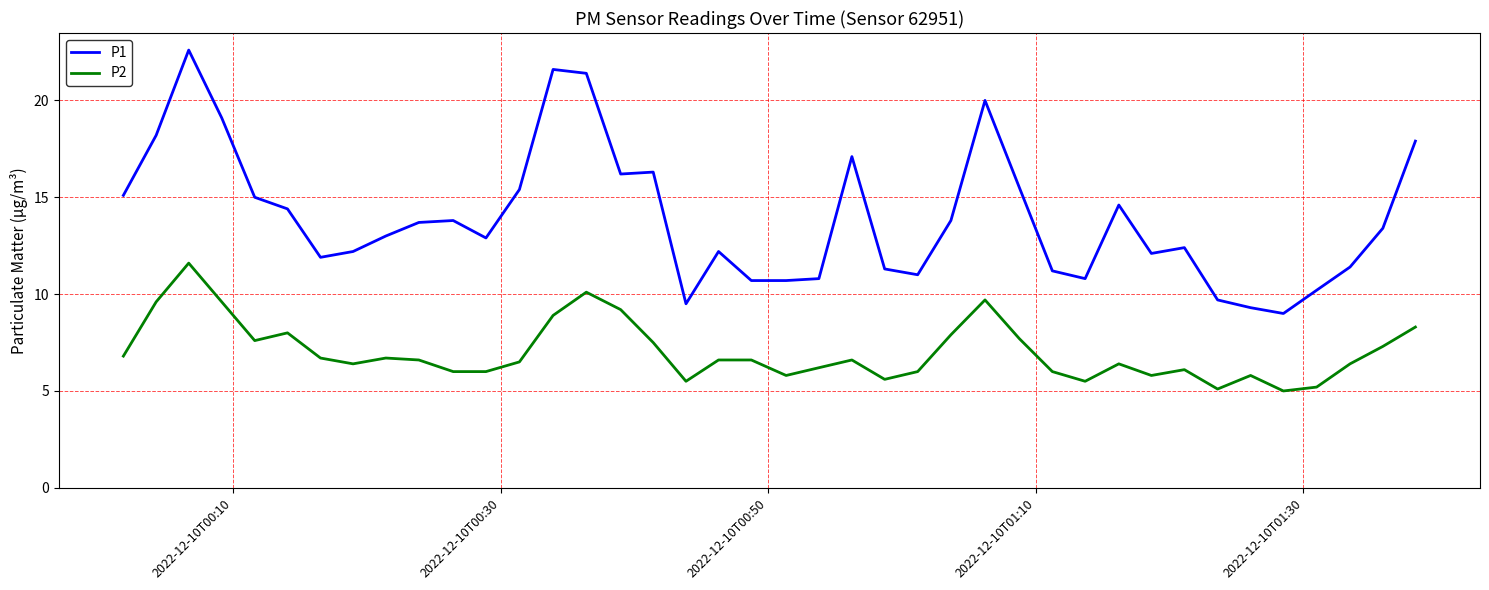

At how many categories does at least one series exceed 18?

6